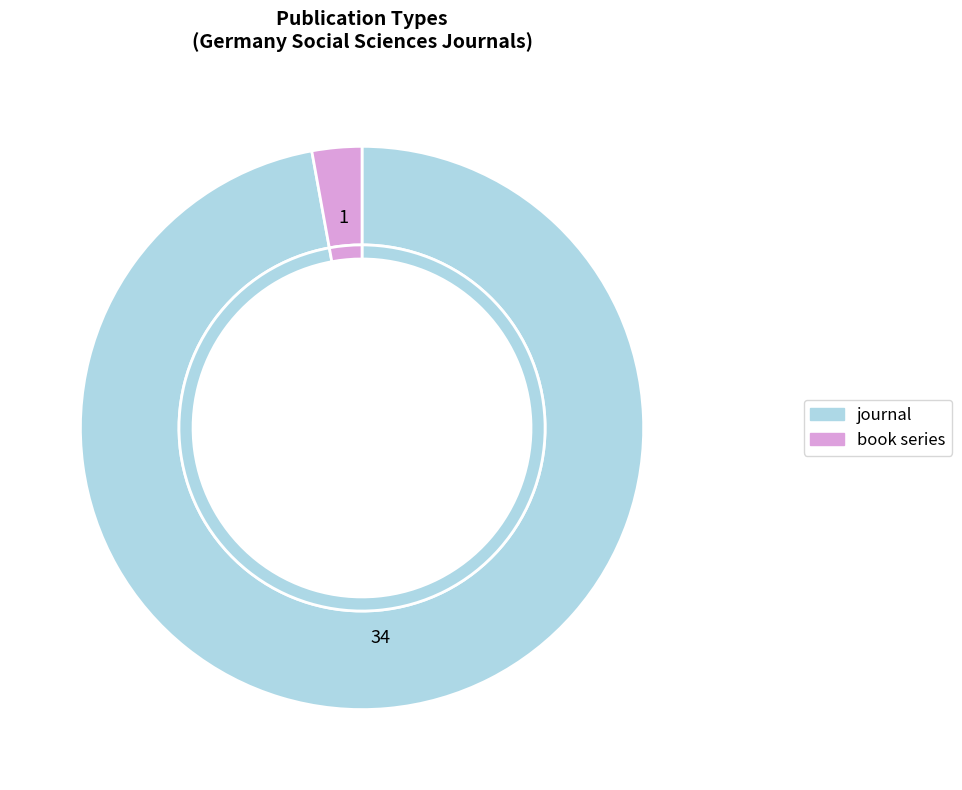

What is the change in value from journal to book series?

-33